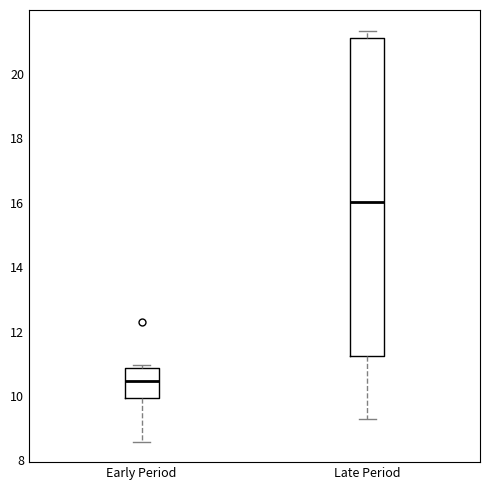

Where is the upper edge of the box for Late Period on the y-axis? The values are not printed on the chart, so give them approximately, as read against the axis.

21.2